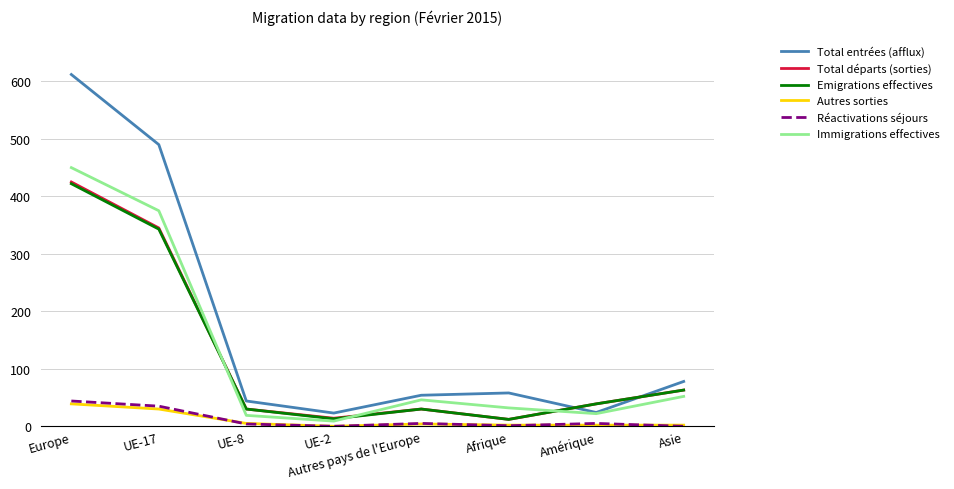

Where is Total départs (sorties) nearest to the value 218?

UE-17